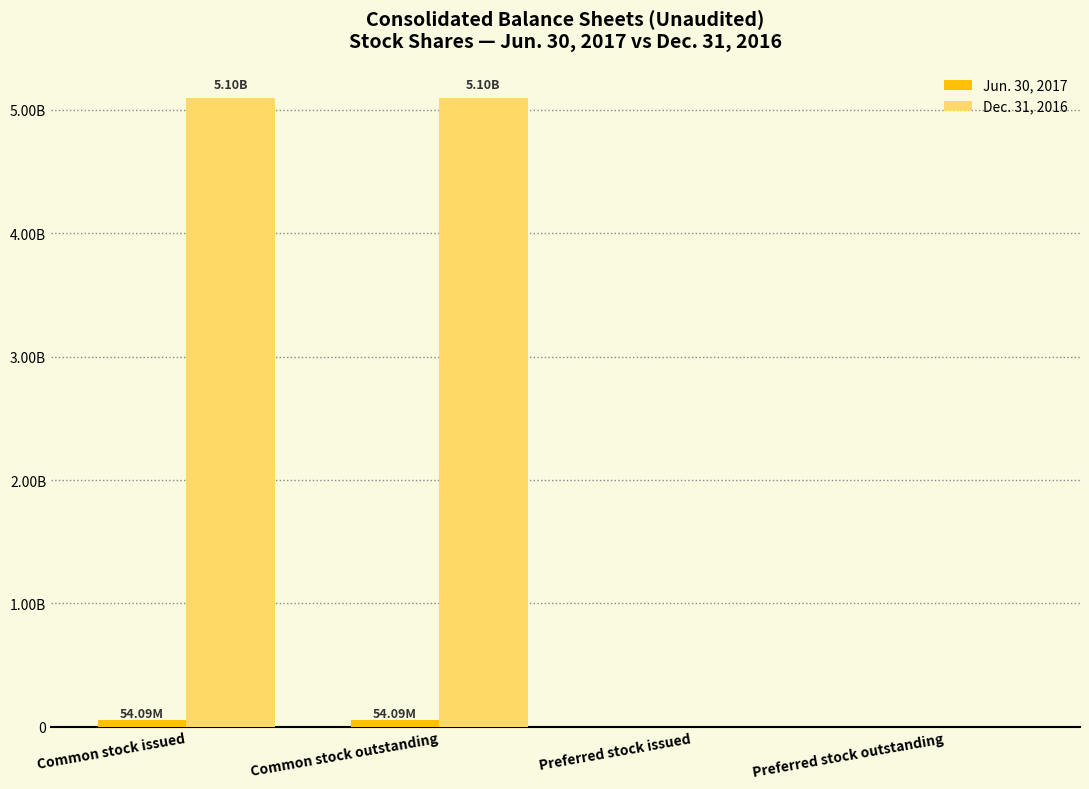

What are all the series names shown in the legend?

Jun. 30, 2017, Dec. 31, 2016